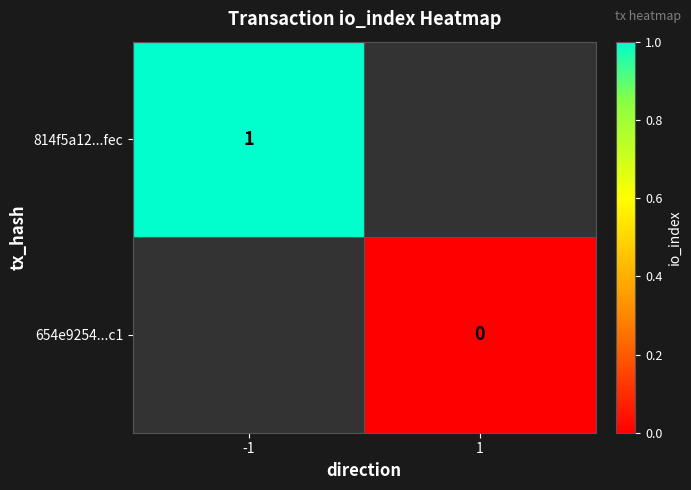

At which category does the chart reach its minimum across all series?

1